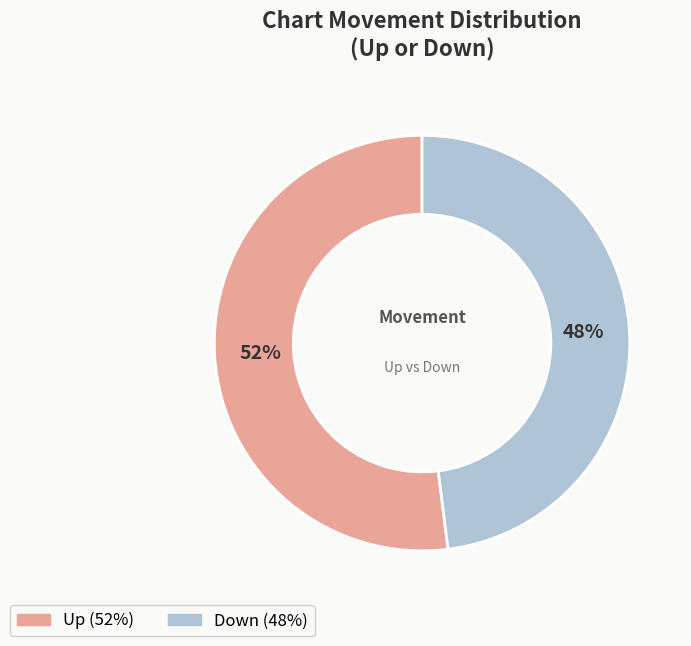

Is there a majority slice in this chart?

Yes